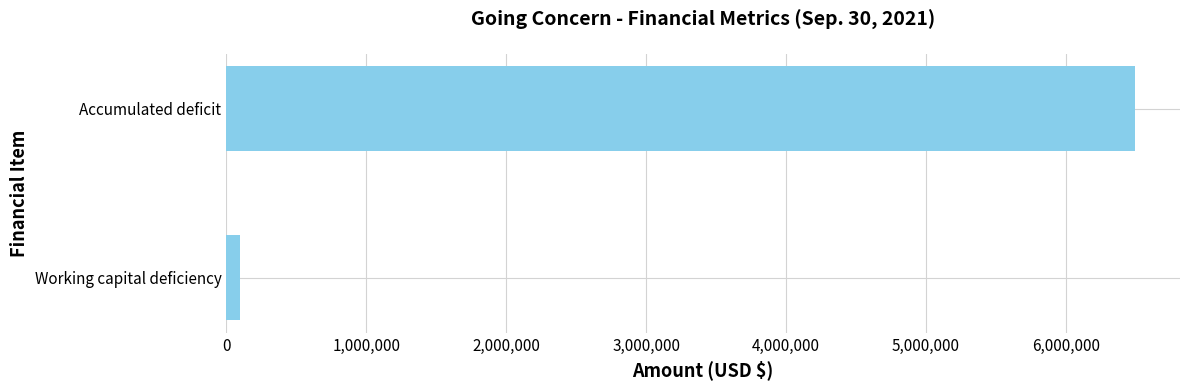

What is the sum of all values?

6585111